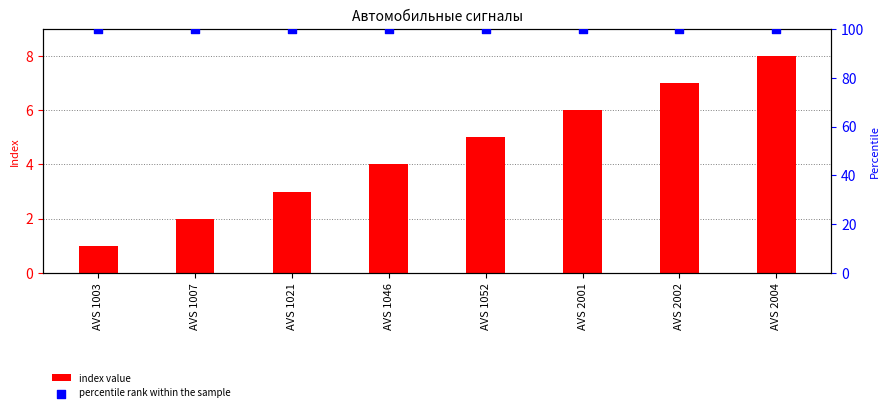

What are all the series names shown in the legend?

index value, percentile rank within the sample